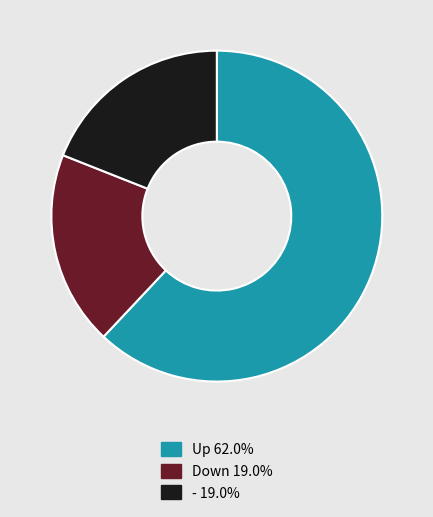

How many slices are in this pie chart?

3